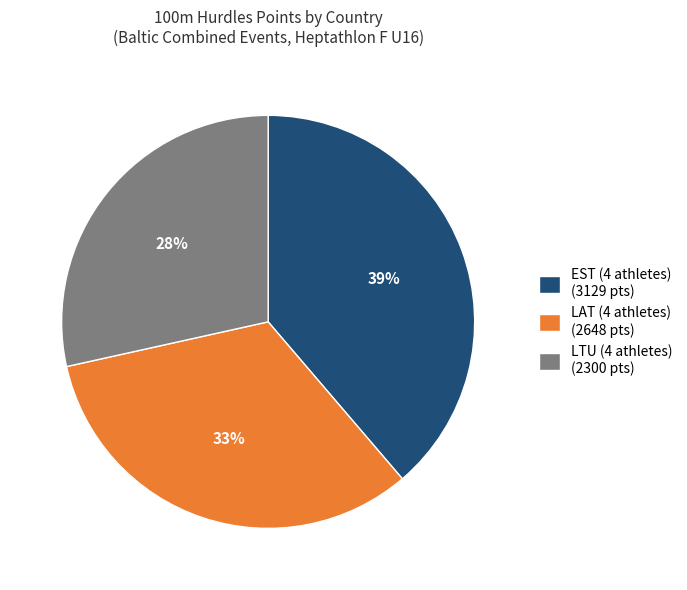

Count the number of slices in the pie.

3